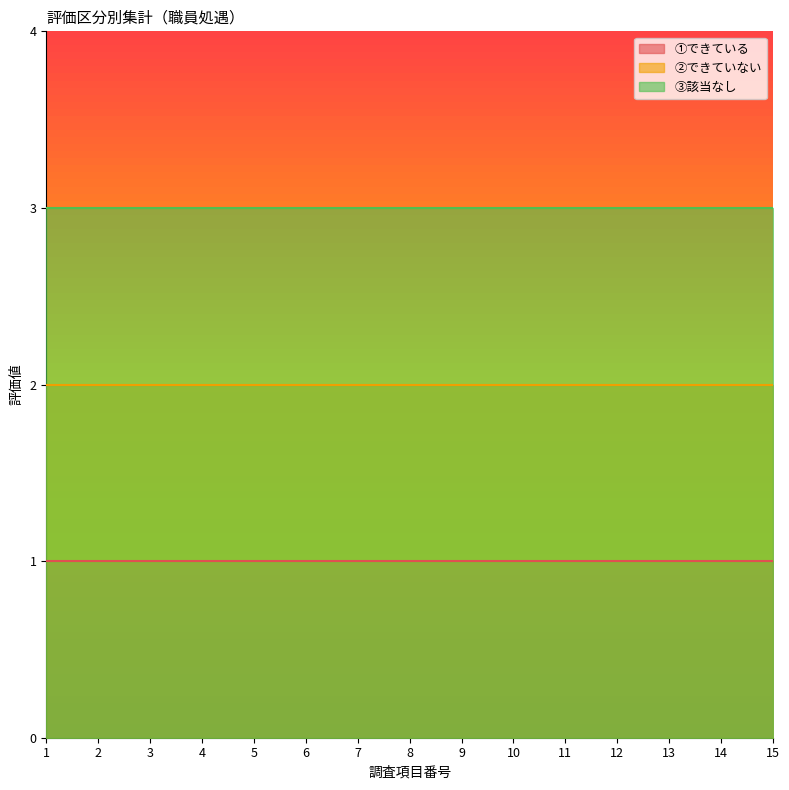

Is the value of ①できている at 13 greater than the value of ②できていない at 4?

No